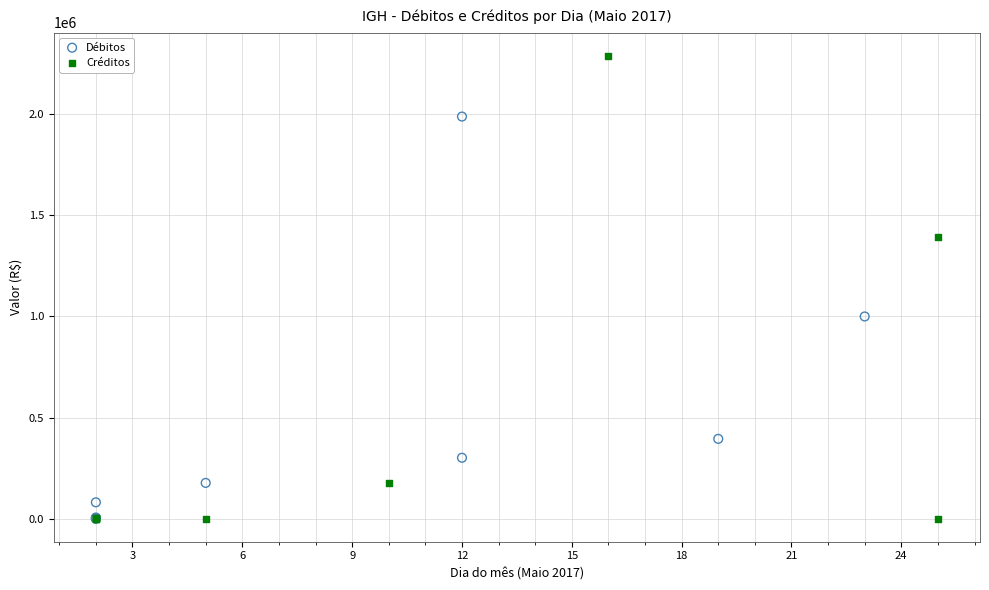

Which series has the widest spread of Y values?

Créditos